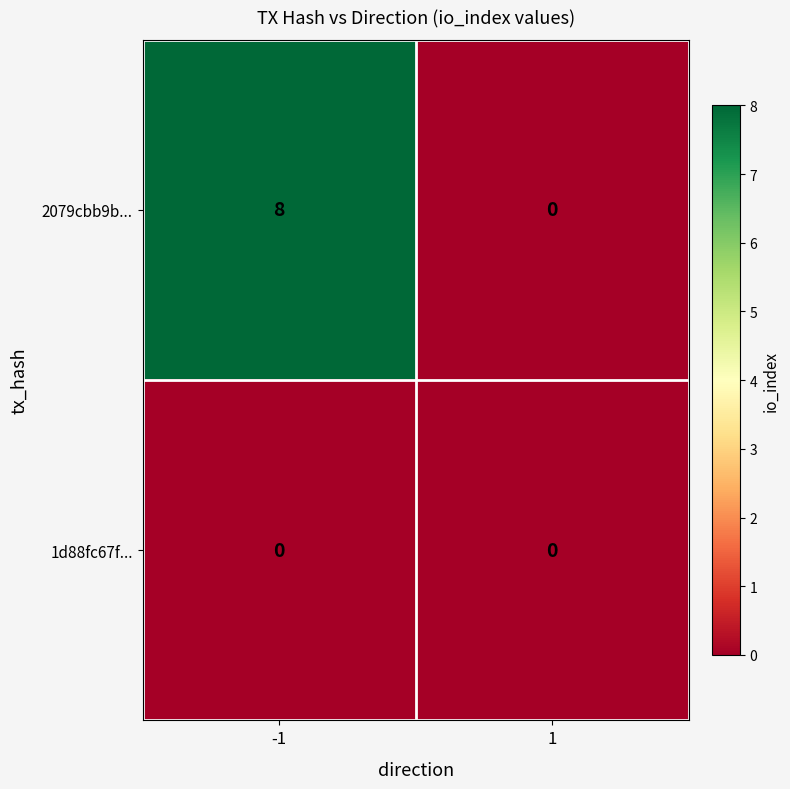

Between -1 and 1, which series saw the biggest shift?

2079cbb9b...